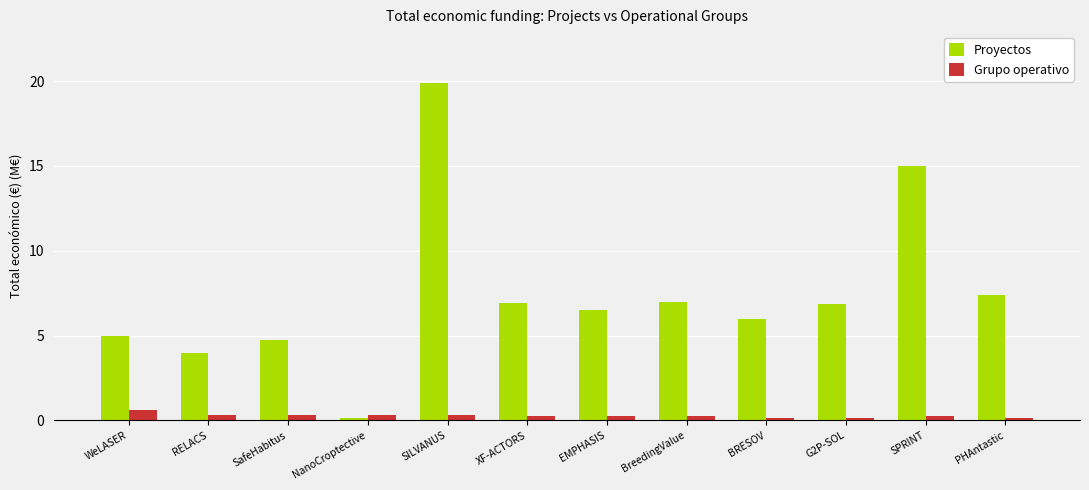

Count the Grupo operativo values in the range 0 to 1.

12